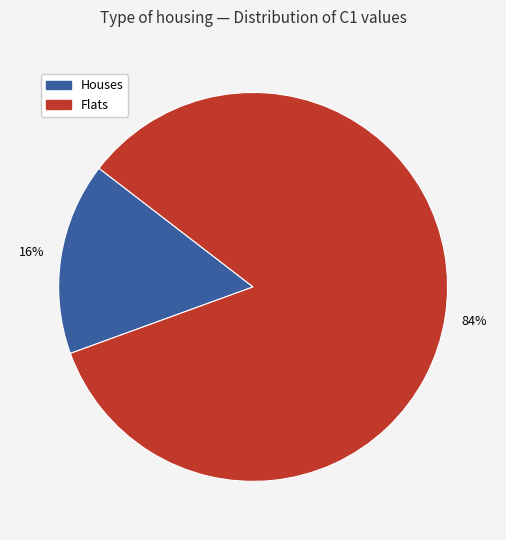

To the nearest percent, what is the difference between the largest and smallest slice percentages?

68%